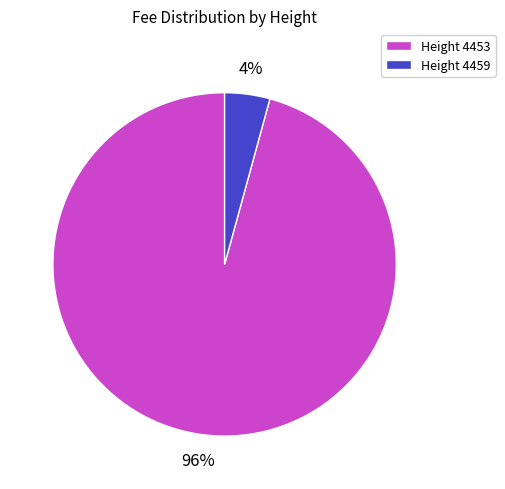

Does Height 4459 represent more than half of the total?

No